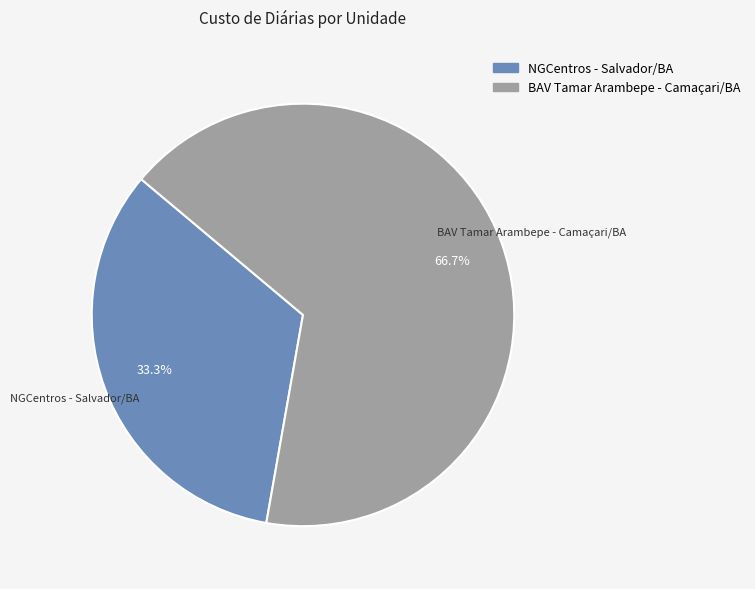

Is there a majority slice in this chart?

Yes